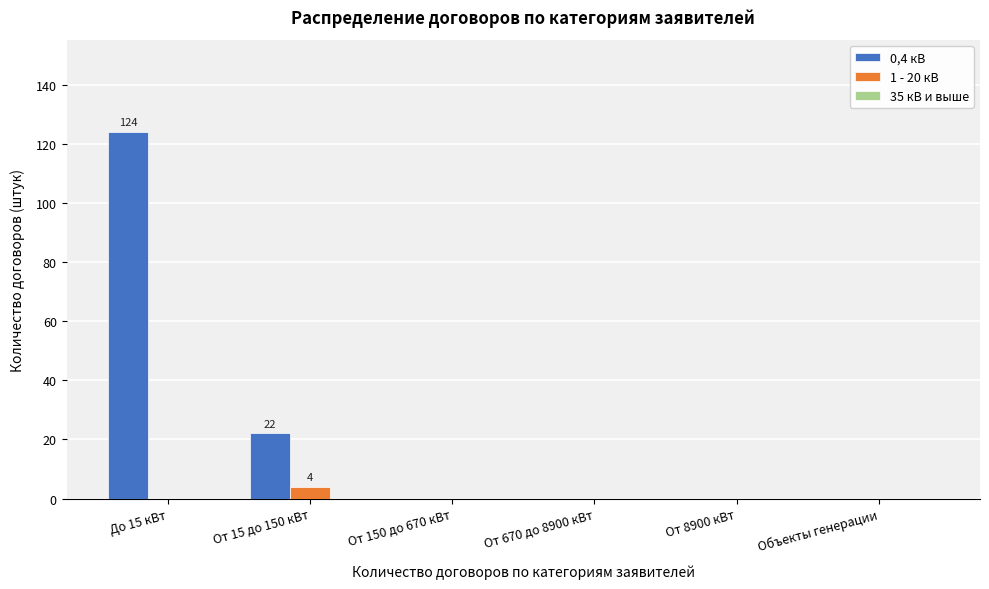

True or false: 0,4 кВ has a value of 0 at От 150 до 670 кВт.

True